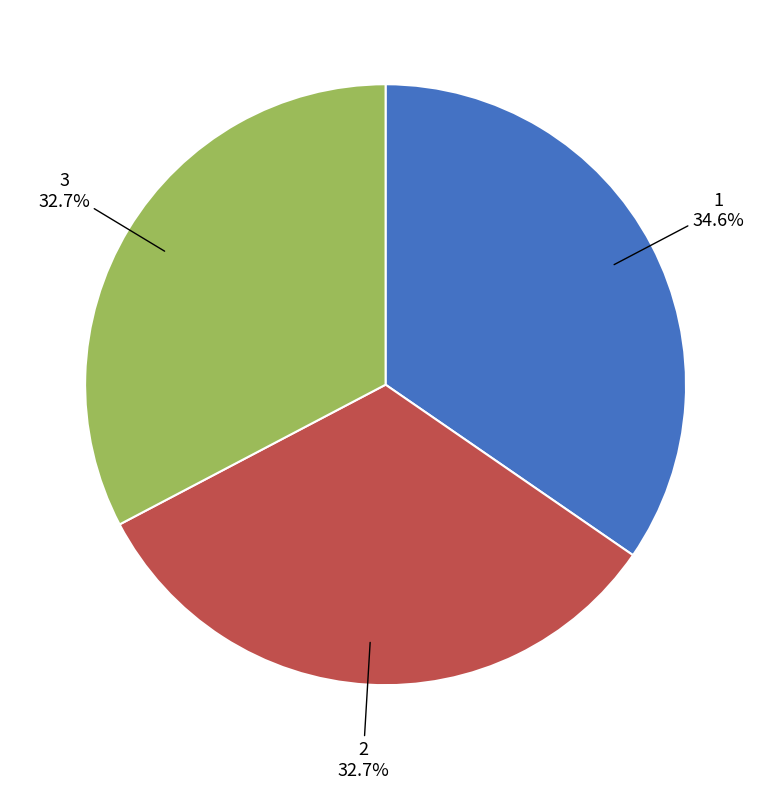

To the nearest percent, what percentage of the pie is 1?

35%